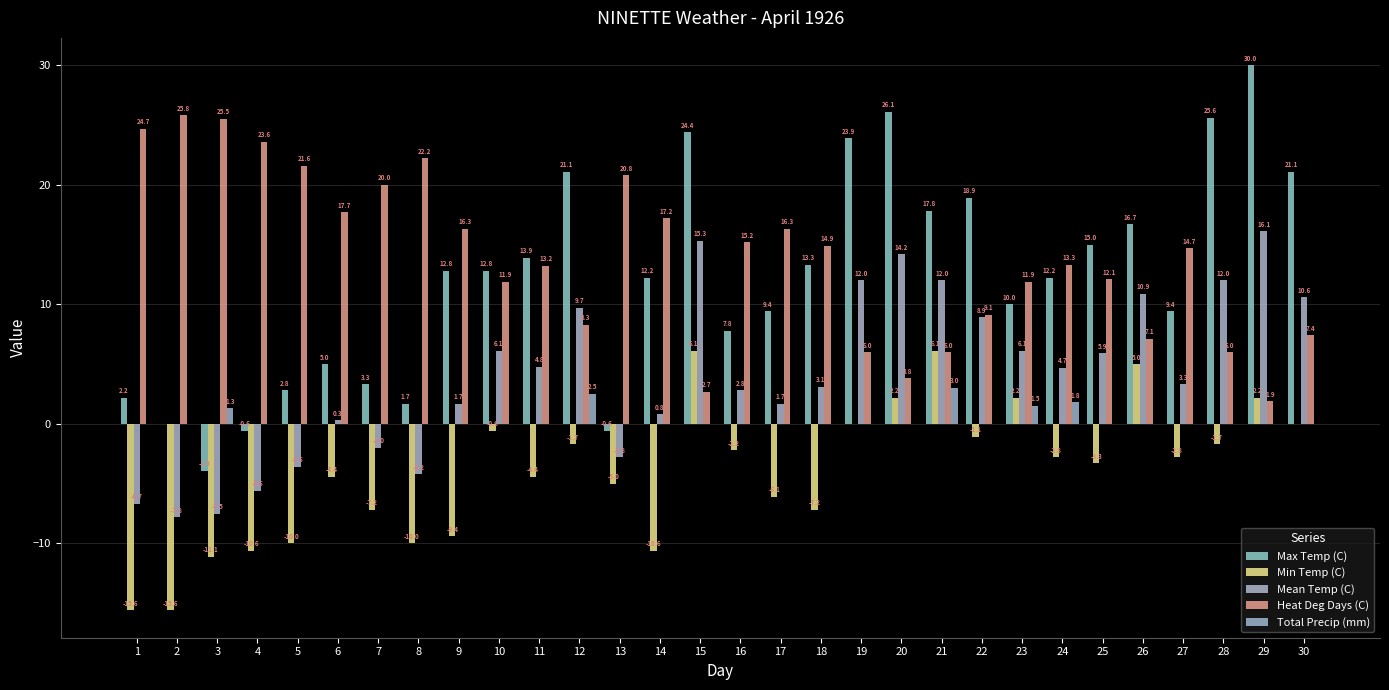

The value of Max Temp (C) at 11 is 7.6. True or false?

False